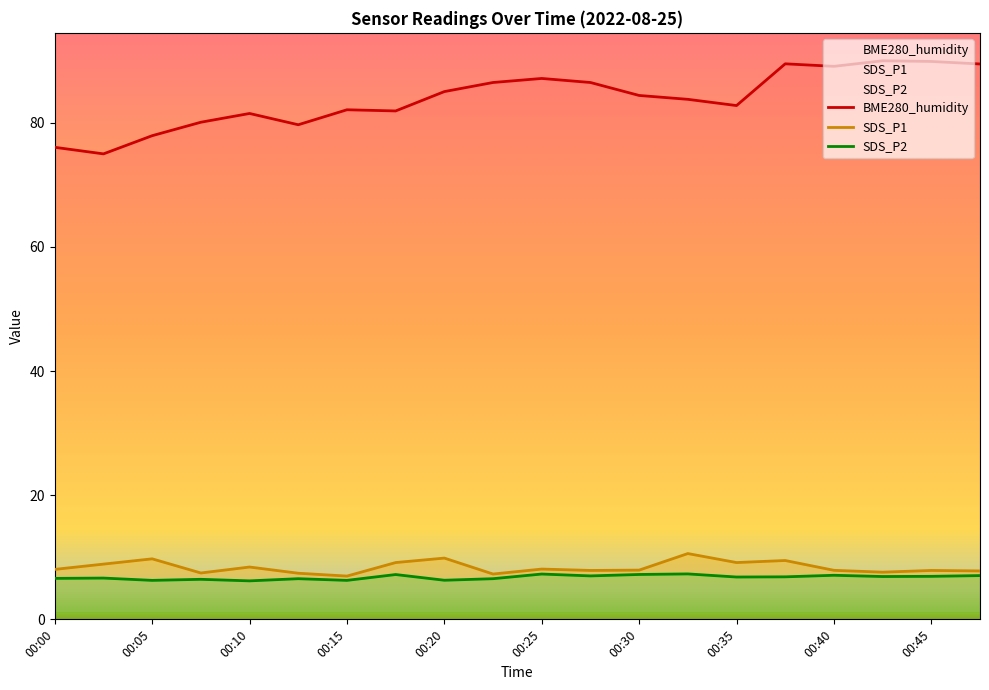

Reading left to right, list all the values displayed in this chart.

SDS_P1: 8.1	8.9	9.8	7.5	8.4	7.4	7.0	9.2	9.9	7.3	8.1	7.9	7.9	10.6	9.2	9.5	7.9	7.6	7.9	7.8
SDS_P2: 6.6	6.7	6.3	6.5	6.2	6.5	6.3	7.2	6.3	6.5	7.3	7.0	7.2	7.3	6.8	6.8	7.1	6.9	6.9	7.0
BME280_humidity: 76.1	75.0	77.9	80.1	81.5	79.7	82.1	81.9	85.0	86.5	87.2	86.5	84.4	83.8	82.8	89.5	89.1	90.0	89.9	89.5